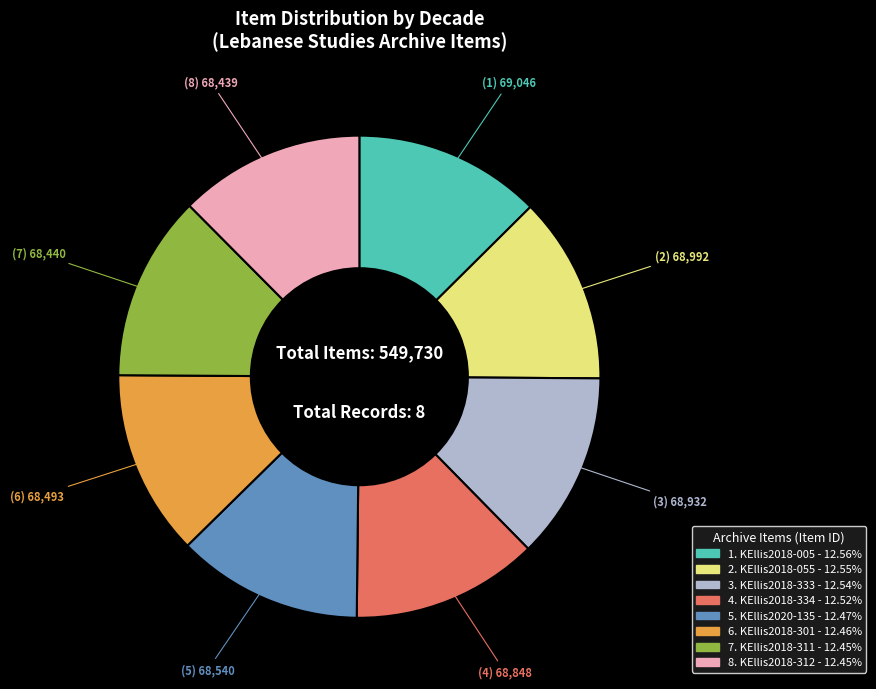

Is there any slice that represents more than half of the pie?

No